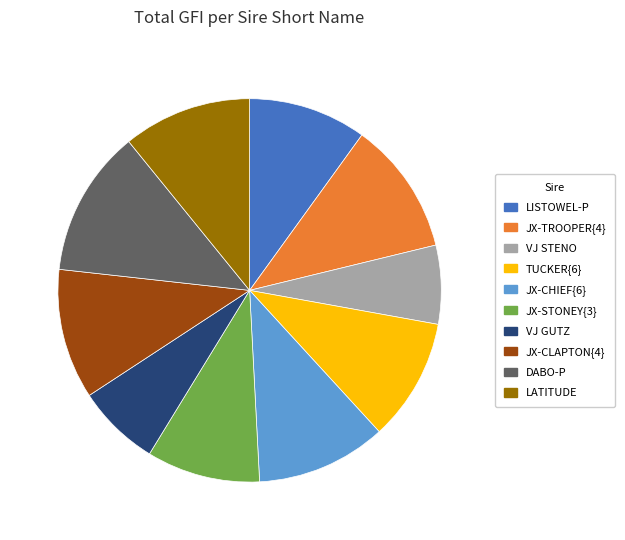

Is it true that JX-TROOPER{4} is 2% of the pie?

False